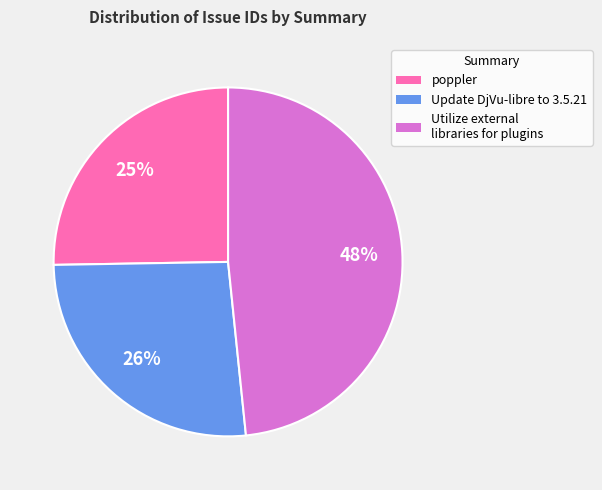

To the nearest percent, what portion does Utilize external libraries for plugins represent?

48%